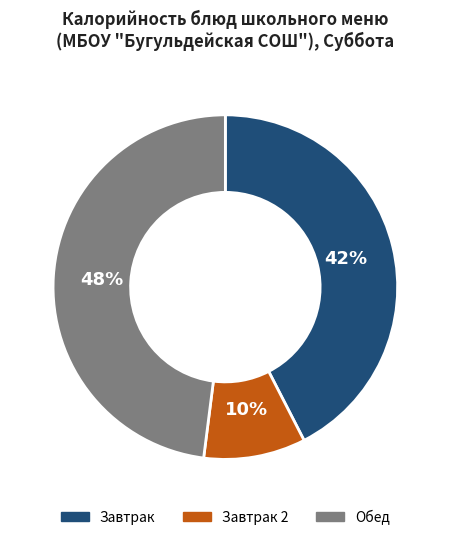

Approximately how many times larger is the value at Завтрак compared to Обед?

0.9